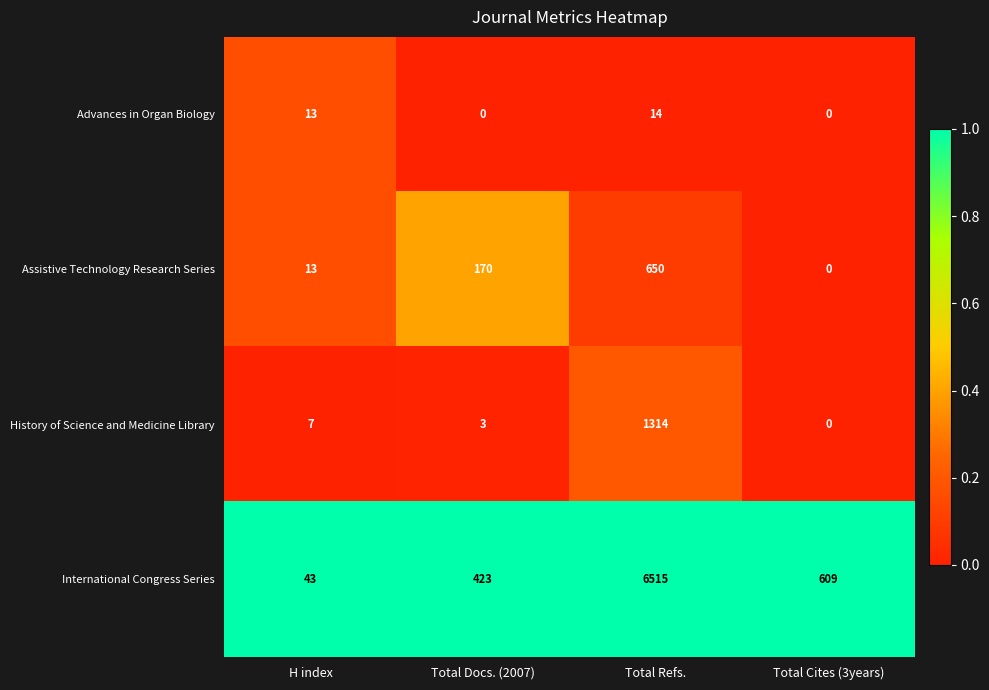

How many series are shown in this chart?

4